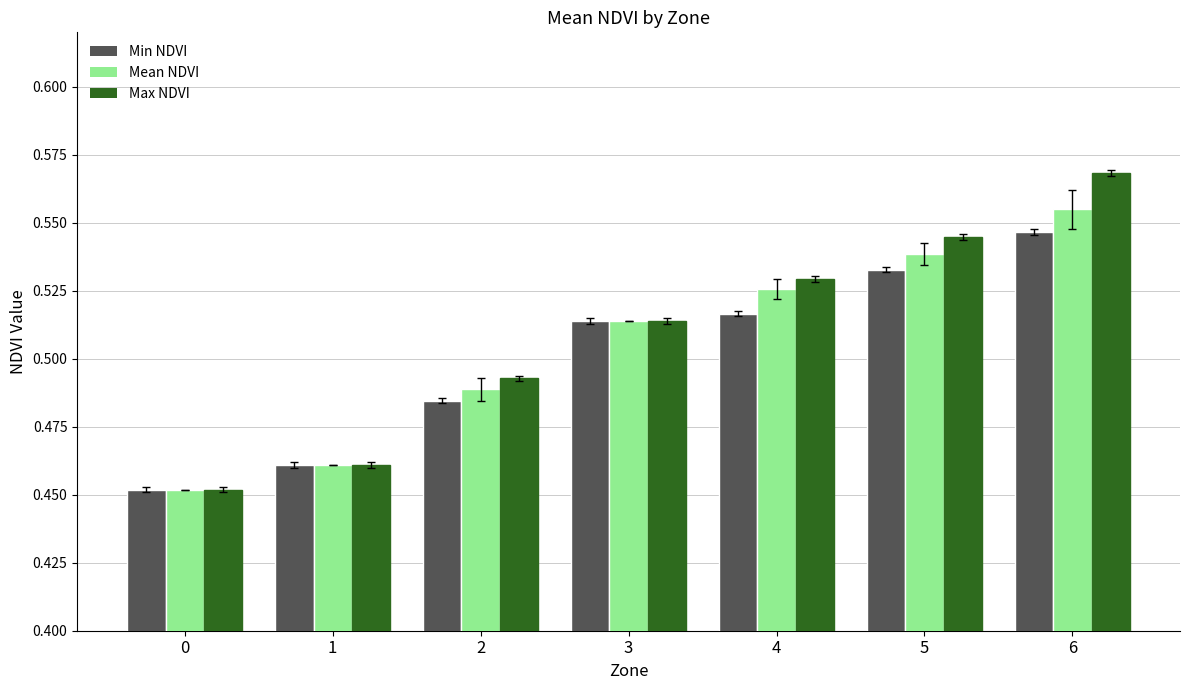

What is the sum of all Mean NDVI values?

3.5